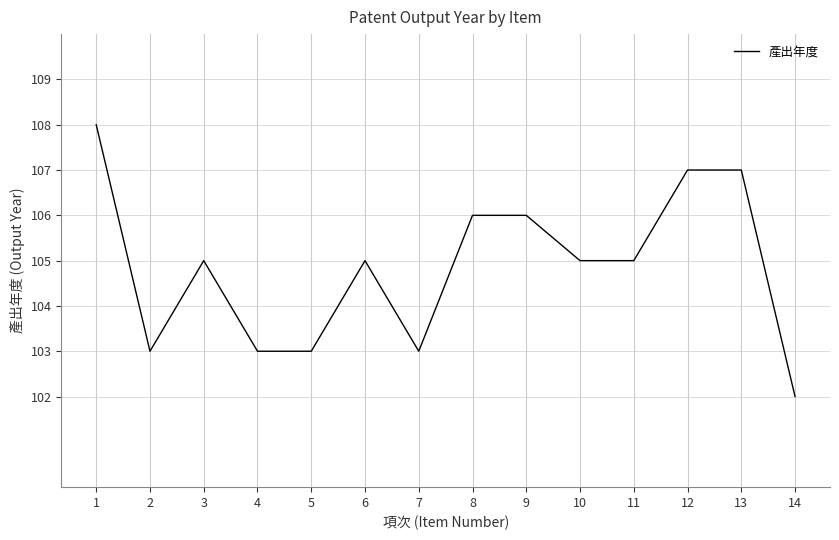

Where does the data first go above 105?

1